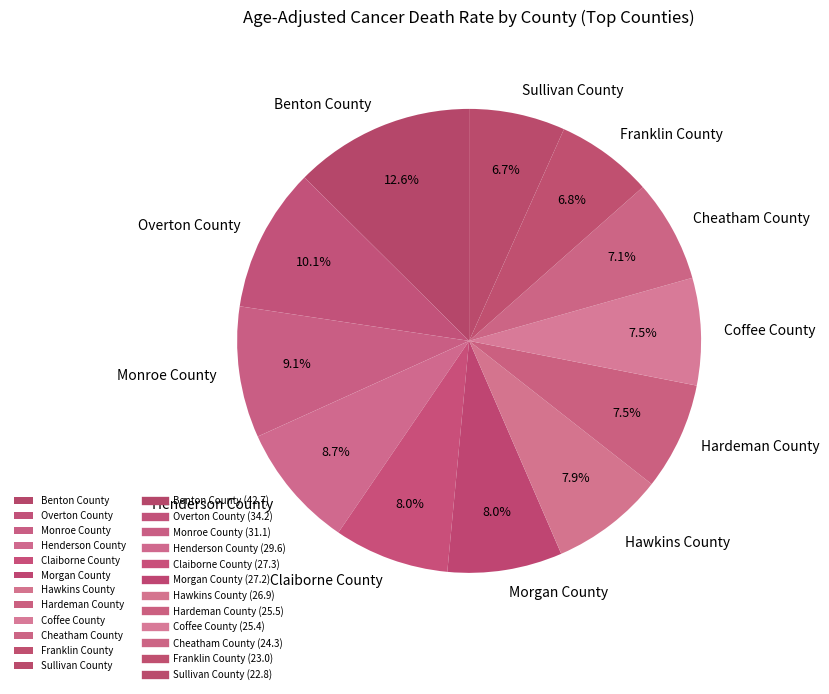

Between Hardeman County and Monroe County, which is larger?

Monroe County